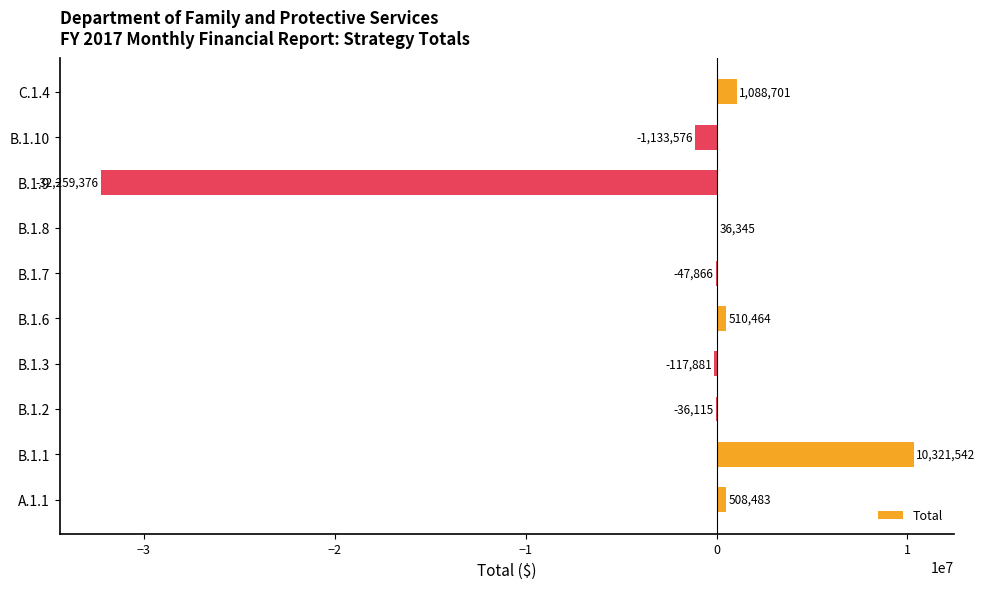

Where is the data nearest to the value -10968917?

B.1.10